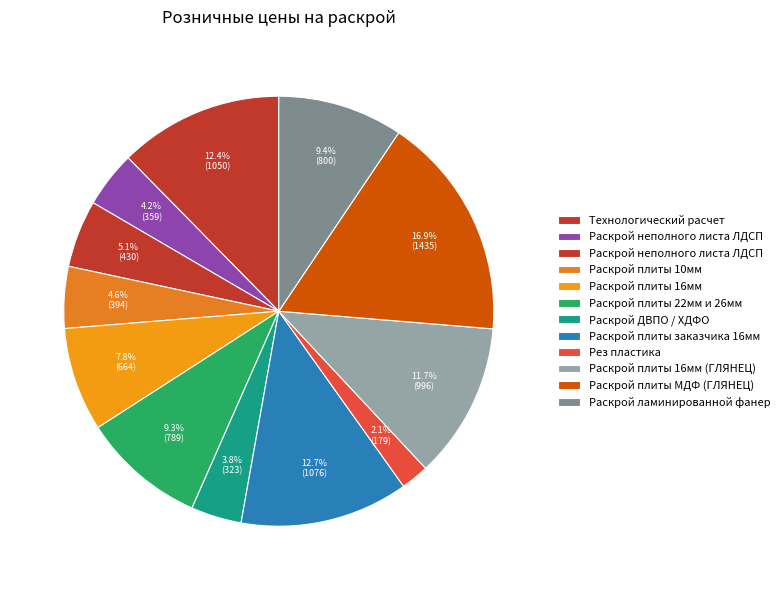

Rank the categories by value from lowest to highest.

Рез пластика, Раскрой ДВПО / ХДФО, Раскрой неполного листа ЛДСП 10, 16мм, Раскрой плиты 10мм, Раскрой неполного листа ЛДСП 22, 25, 26мм, Раскрой плиты 16мм, Раскрой плиты 22мм и 26мм, Раскрой ламинированной фанеры 12, 16мм, Раскрой плиты 16мм (ГЛЯНЕЦ), Технологический расчет, Раскрой плиты заказчика 16мм, 22мм, 26мм, Раскрой плиты МДФ (ГЛЯНЕЦ)